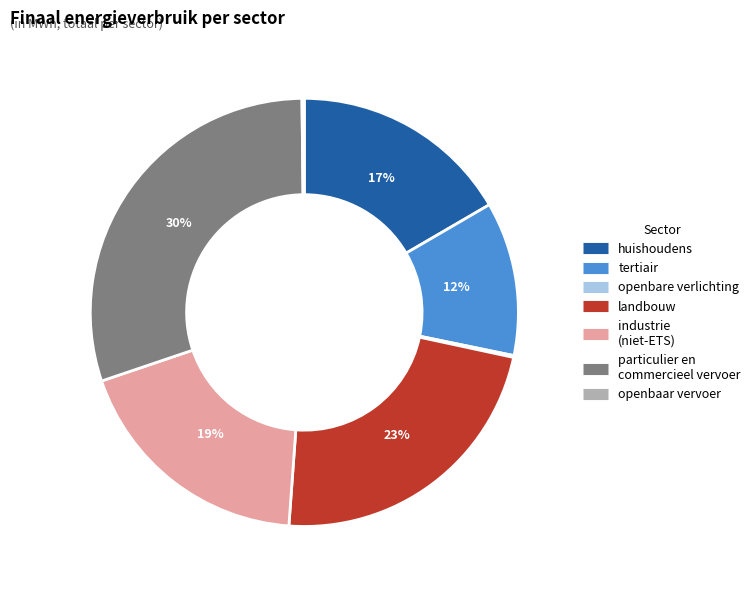

To the nearest percent, what percentage of the pie is huishoudens?

17%